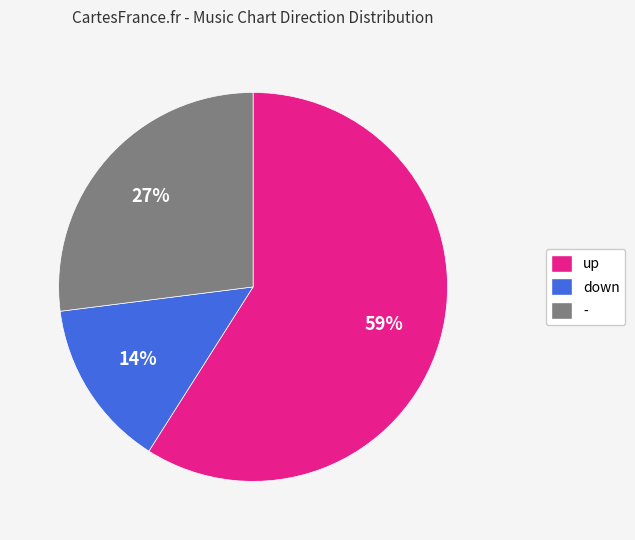

Which slice is the smallest?

down